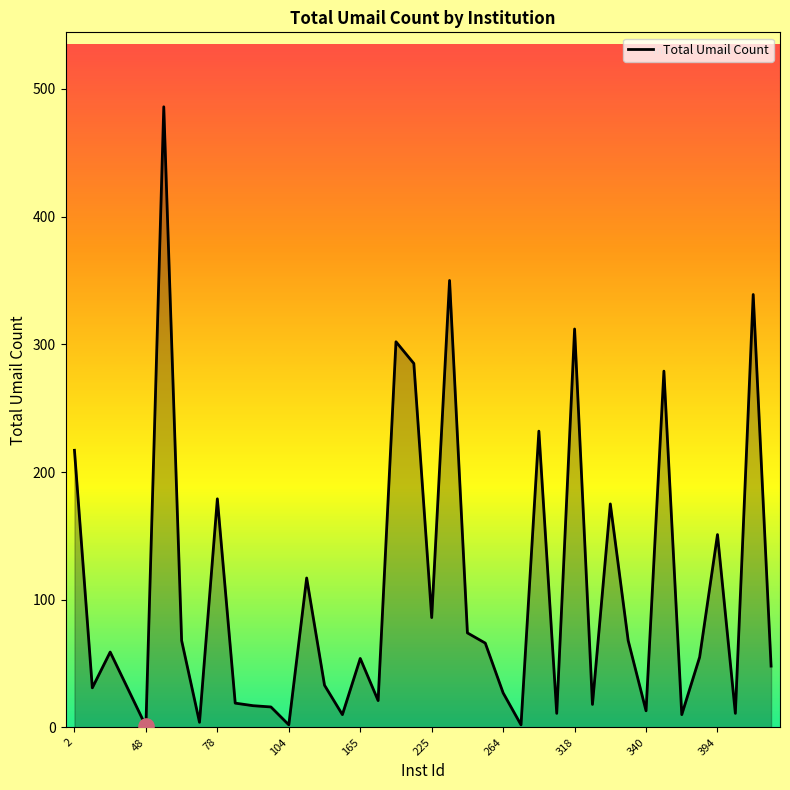

What is the difference between the maximum and minimum values?

485